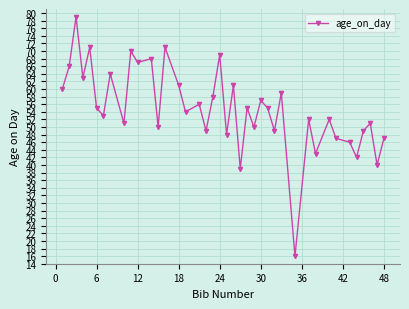

What is the difference between the maximum and second lowest values?

40